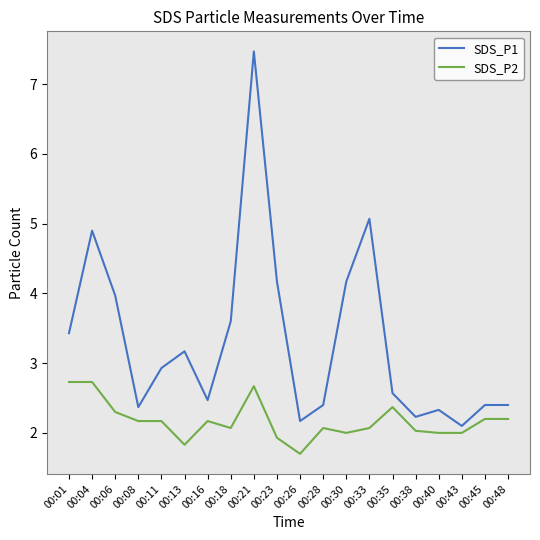

Rank the series by their maximum value, from lowest to highest.

SDS_P2, SDS_P1